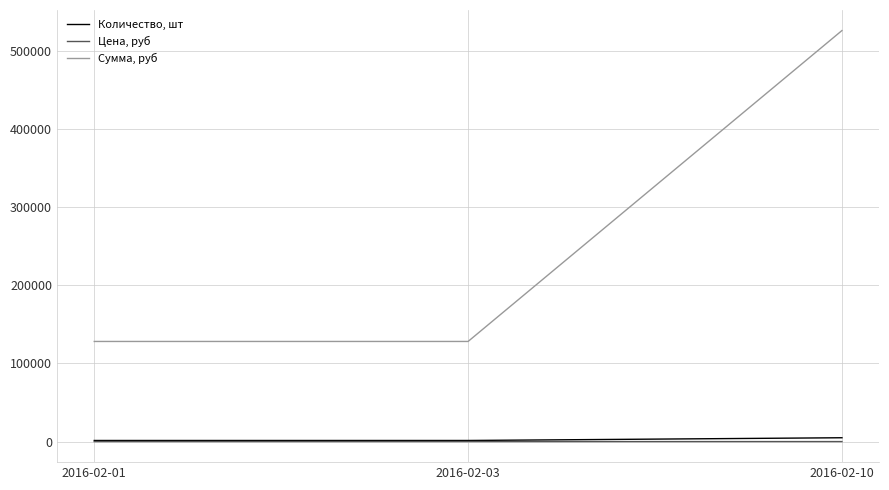

Which series has the widest spread of values?

Сумма, руб